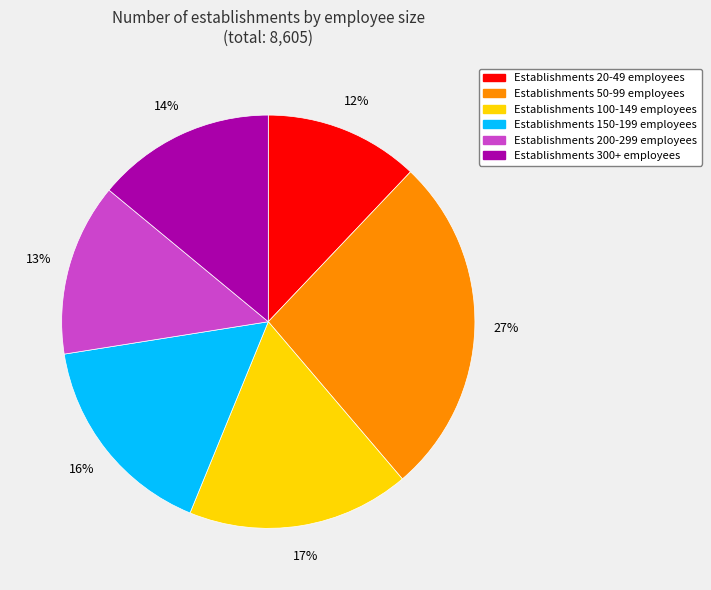

To the nearest percent, what is the average slice percentage?

17%